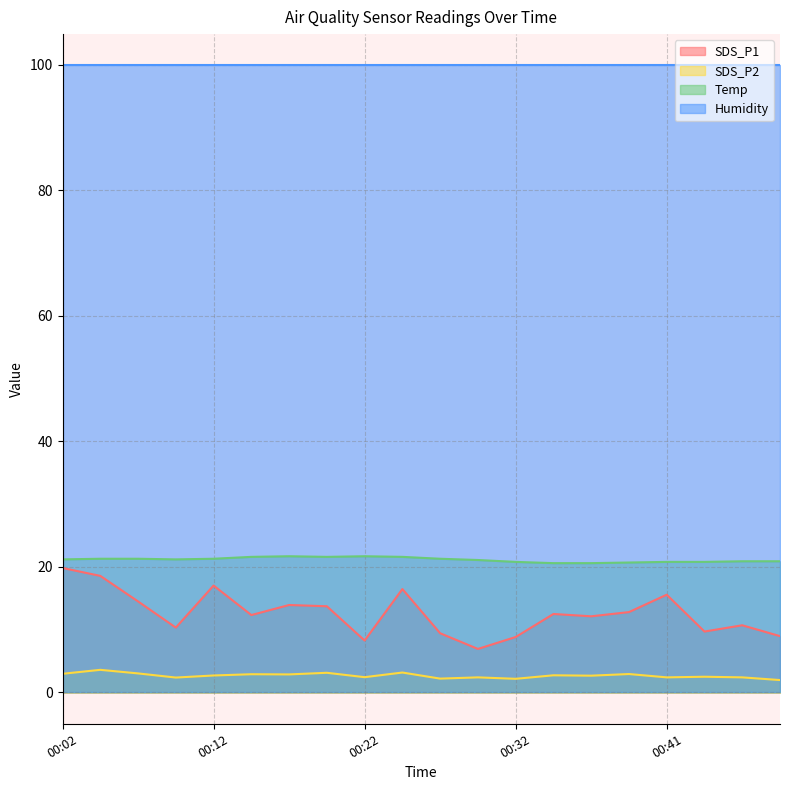

How many series are shown in this chart?

4